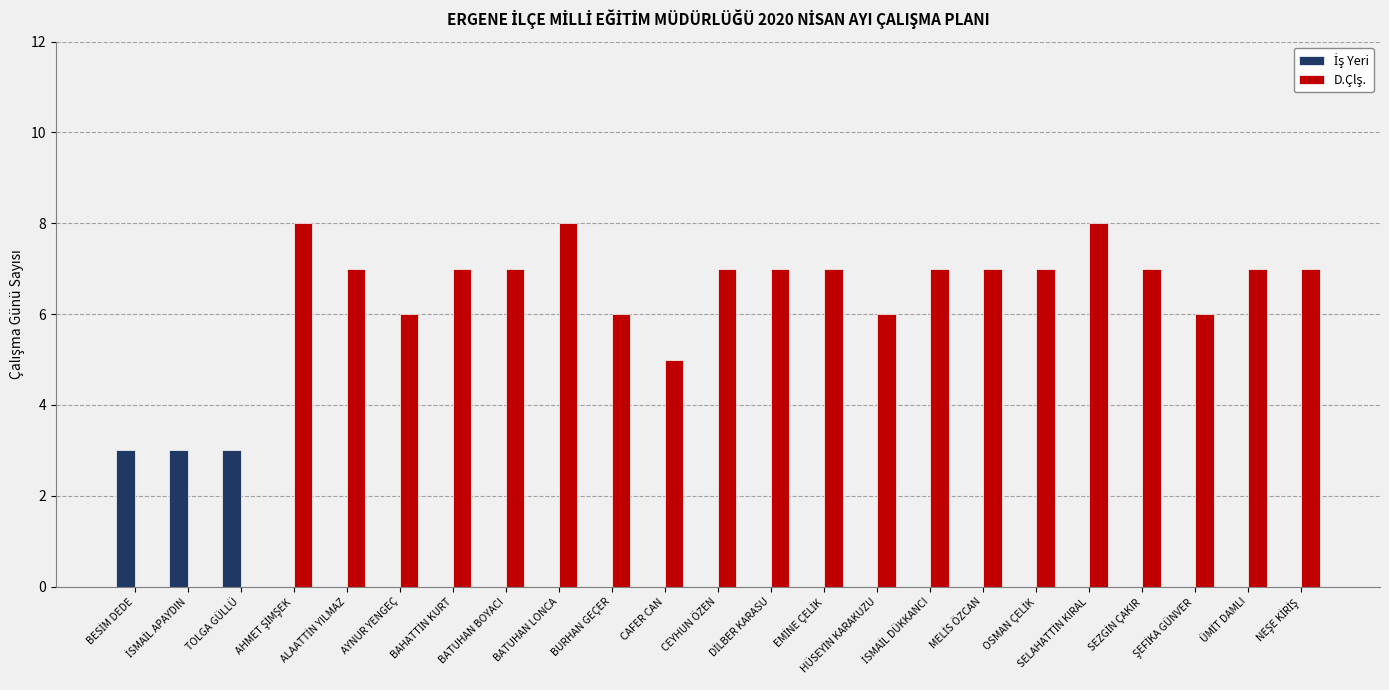

Does the chart contain stacked bars?

No